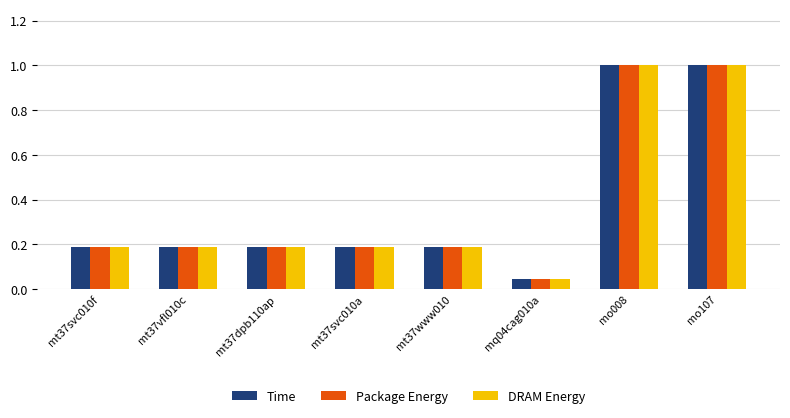

What is the difference between the maximum and minimum values in the DRAM Energy series?

1.0